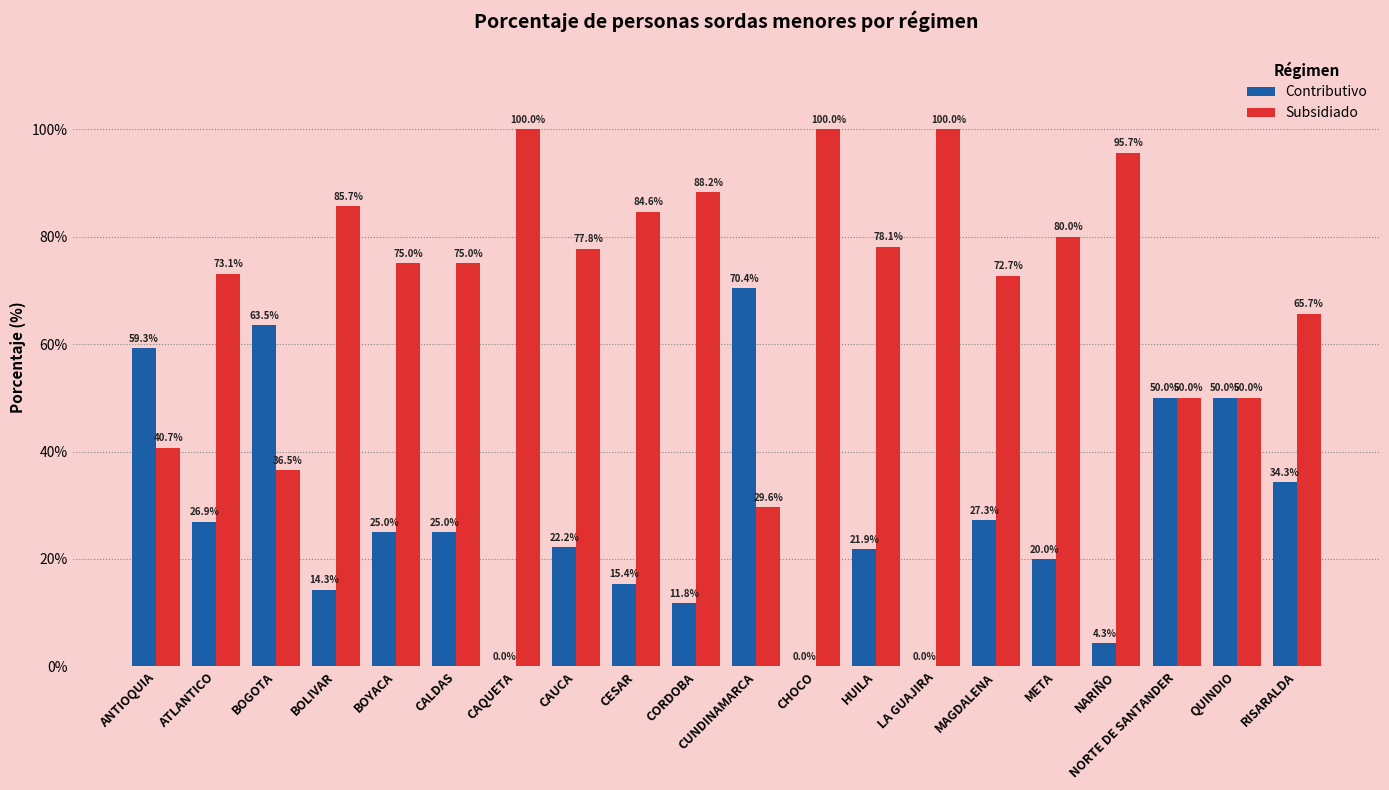

What is the maximum value for Subsidiado?

100.0